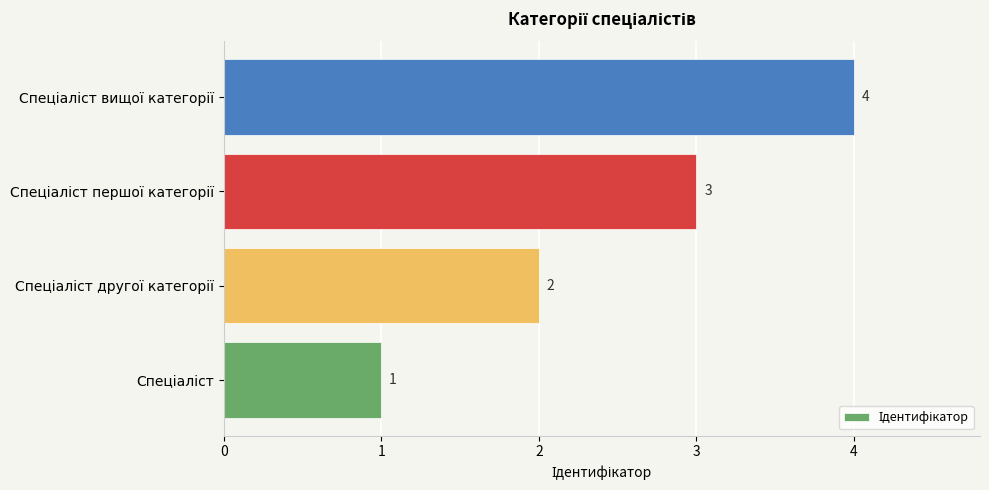

Count the values in the range 2 to 4.

3